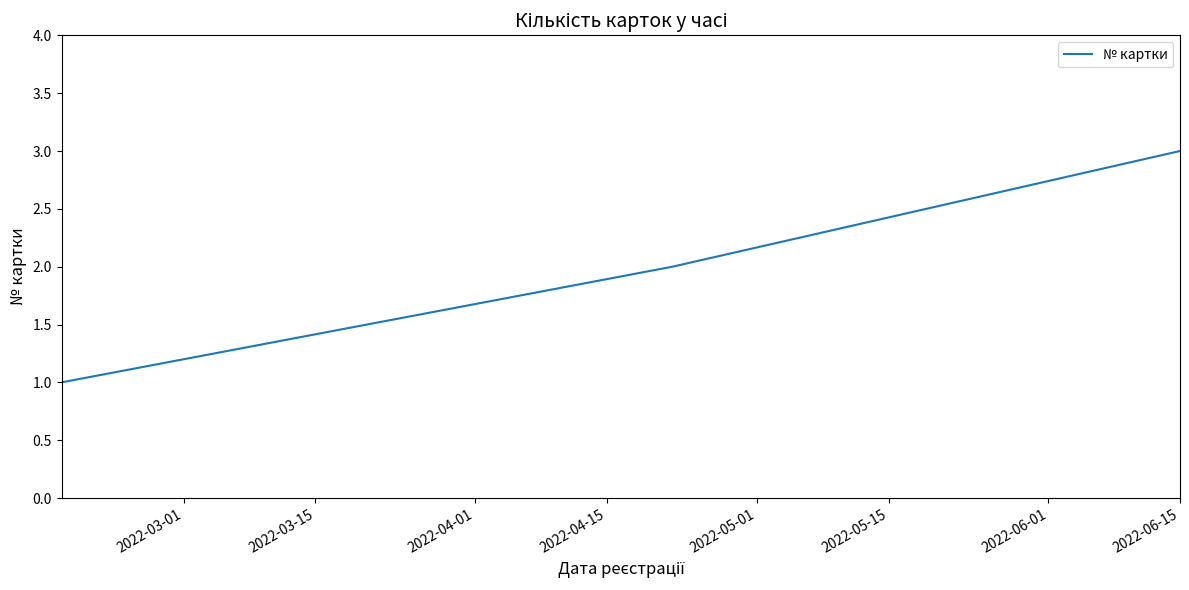

What is the sum of all values?

6